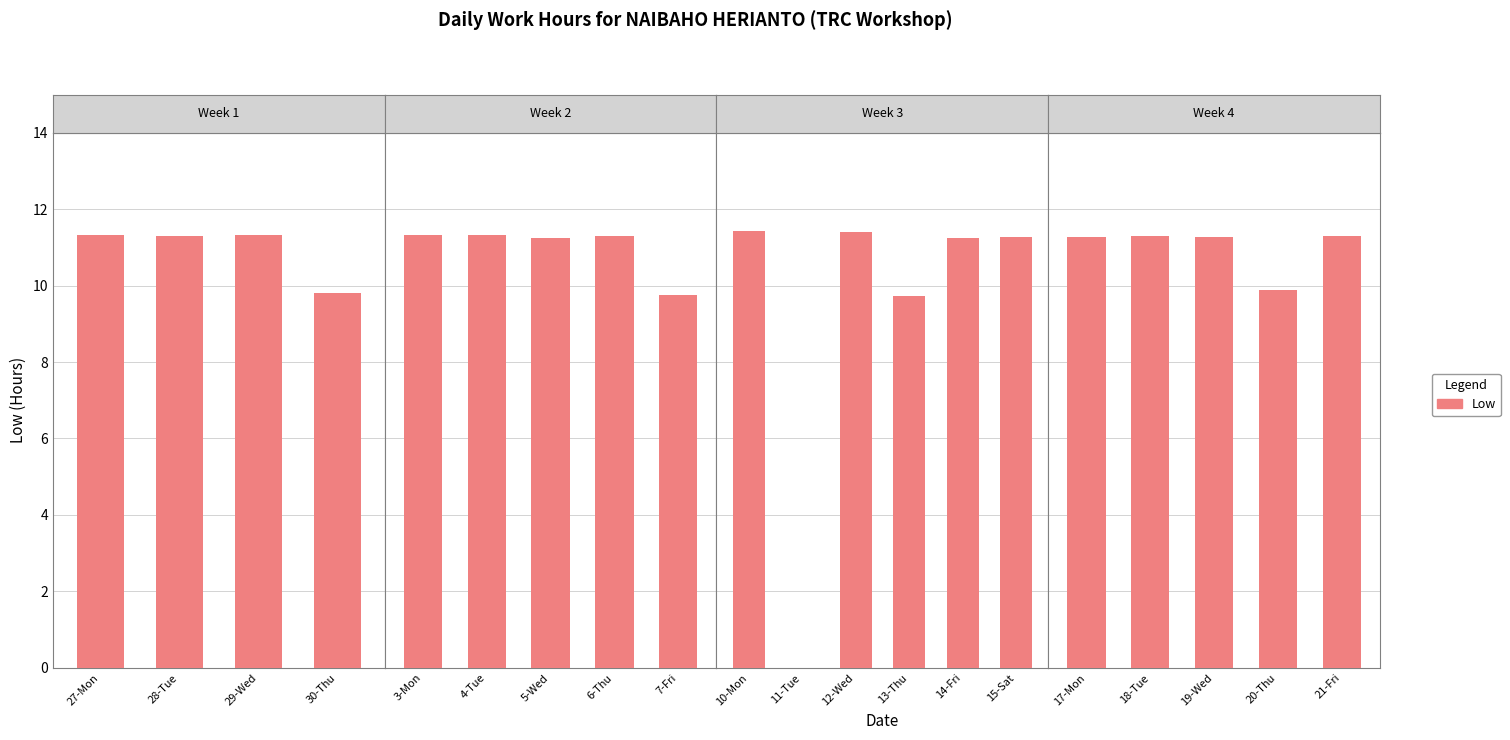

True or false: the data shows 17.4 at 27-Mon.

False